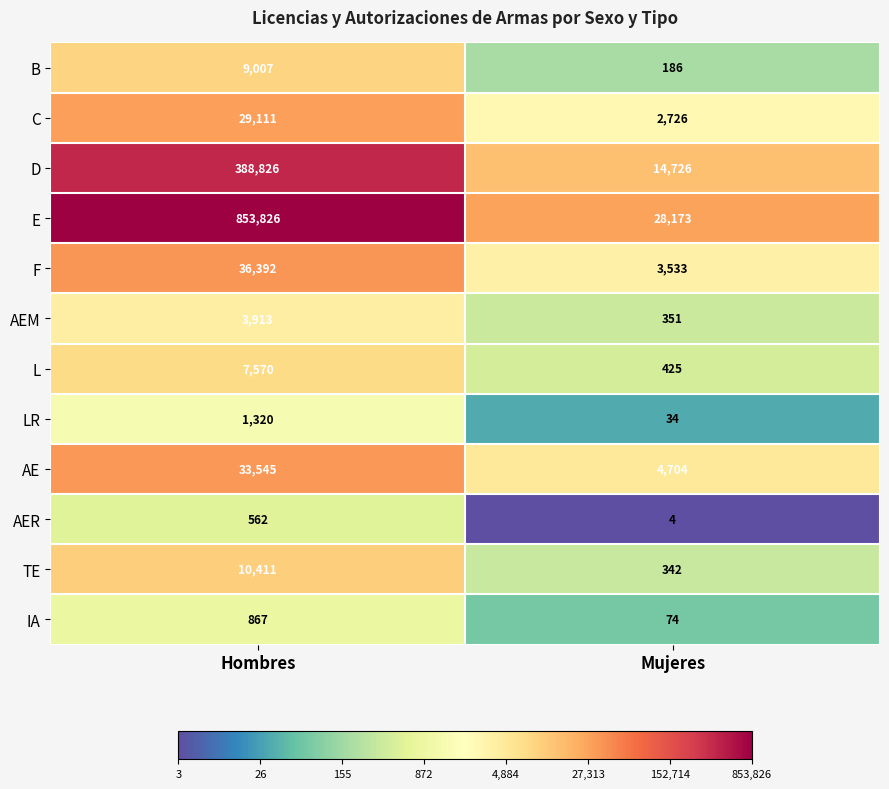

What is the sum of the IA values at Mujeres and Hombres?

941